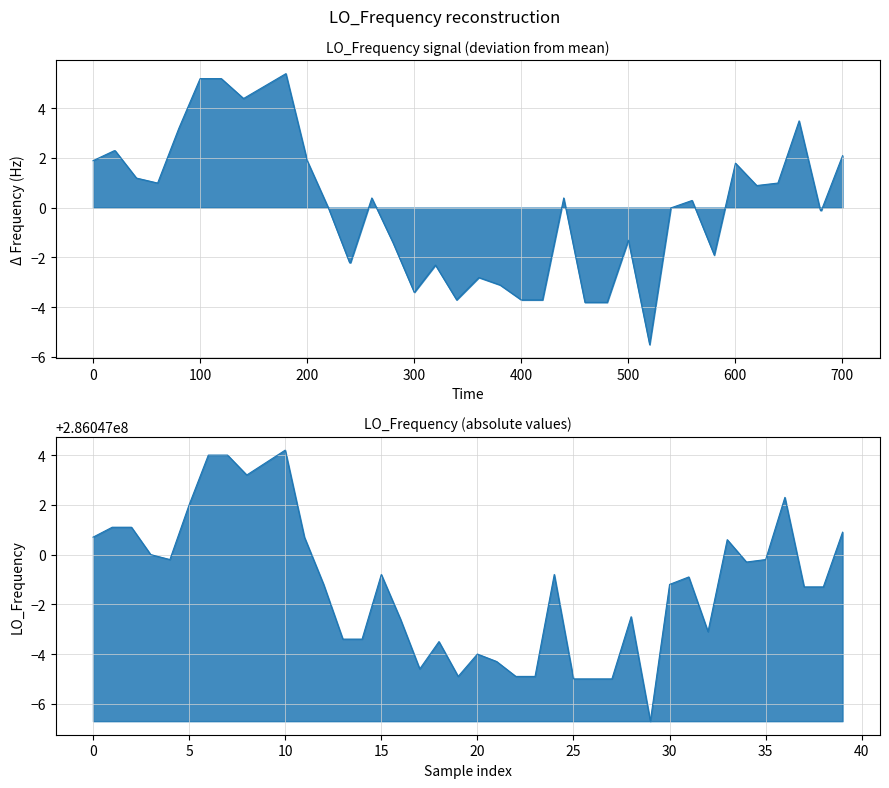

How many data points are above 0?

20